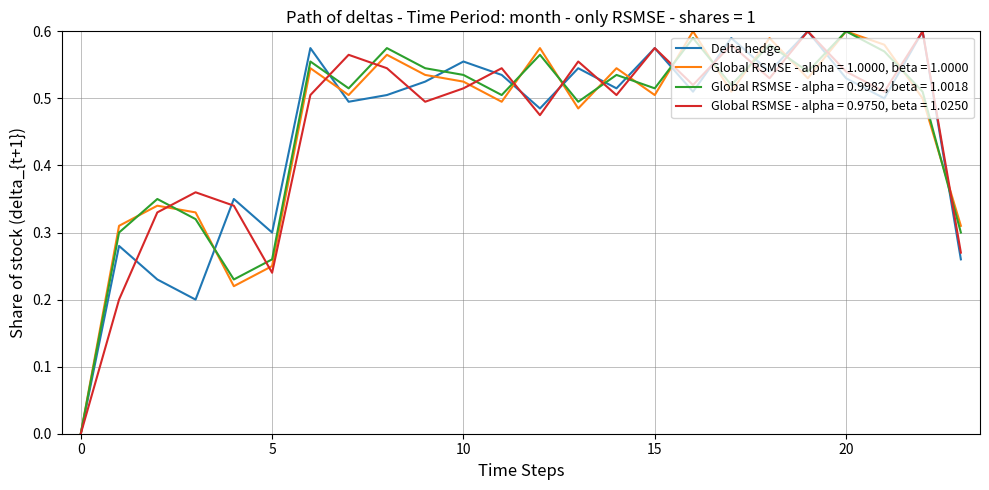

List the series in order of their overall mean, lowest first.

Delta hedge, Global RSMSE - alpha = 0.9750, beta = 1.0250, Global RSMSE - alpha = 1.0000, beta = 1.0000, Global RSMSE - alpha = 0.9982, beta = 1.0018